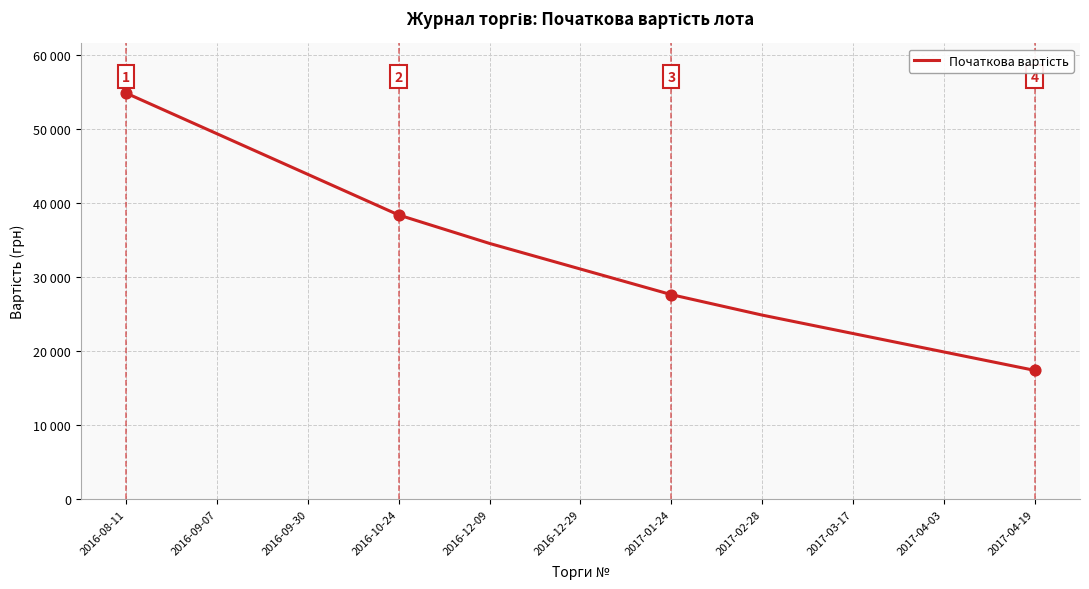

Approximately how many times larger is the value at 2017-04-03 compared to 2016-09-30?

0.5